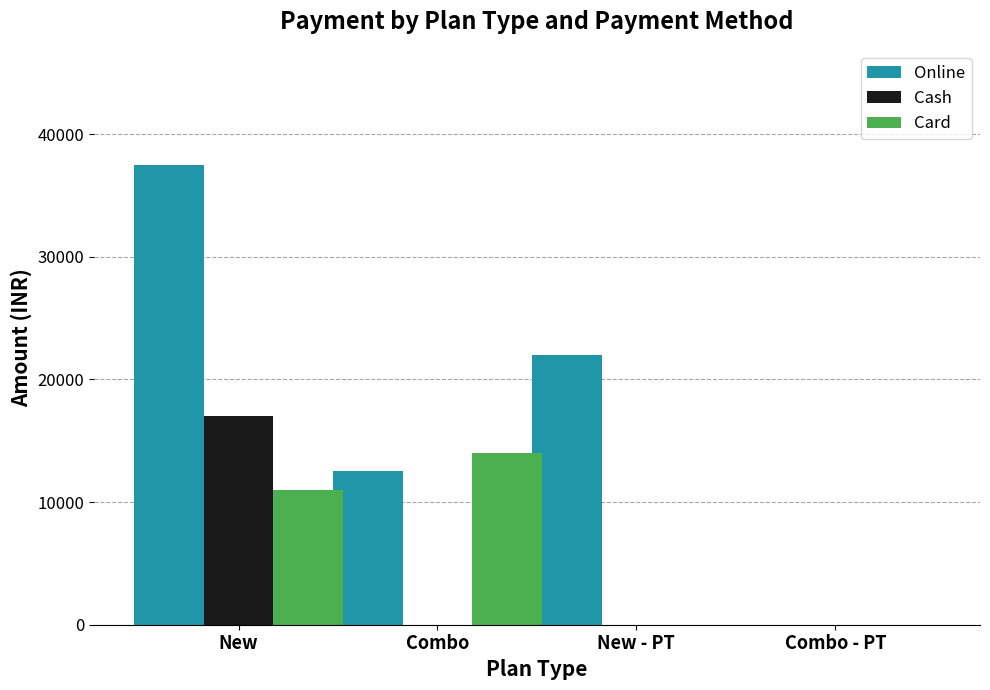

At which label is Online closest to 18750?

New - PT